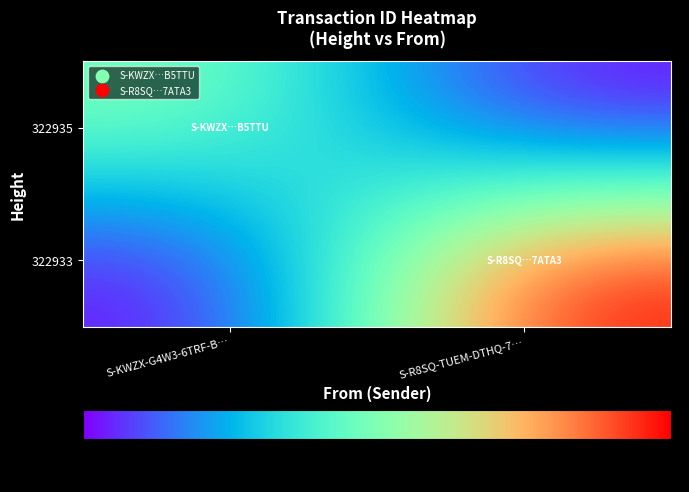

Which series changed the most between S-KWZX-G4W3-6TRF-B… and S-R8SQ-TUEM-DTHQ-7…?

322933